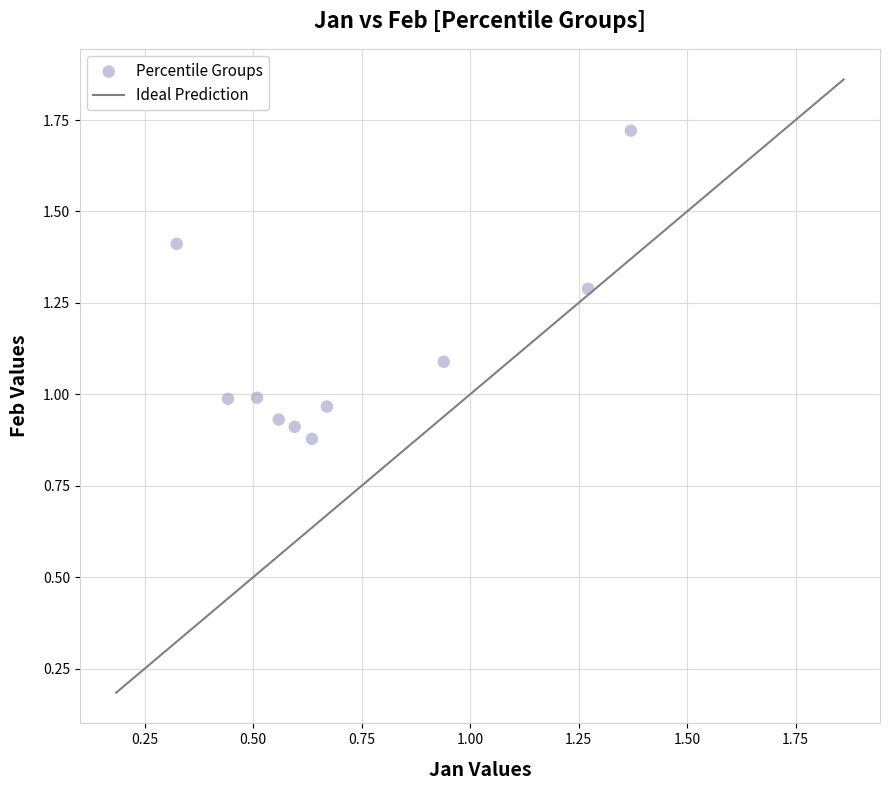

What is the range of Y values (max minus min)?

0.8